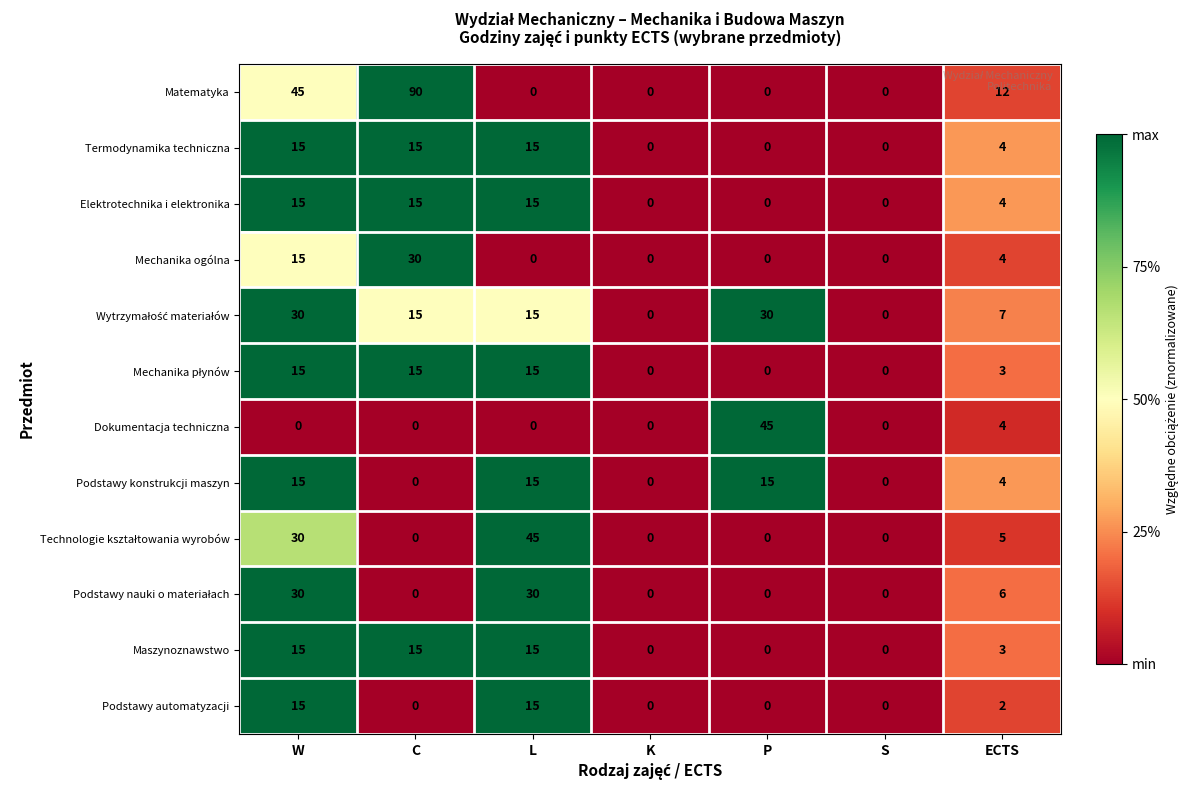

What is the difference between the maximum and minimum values in the Podstawy automatyzacji series?

15